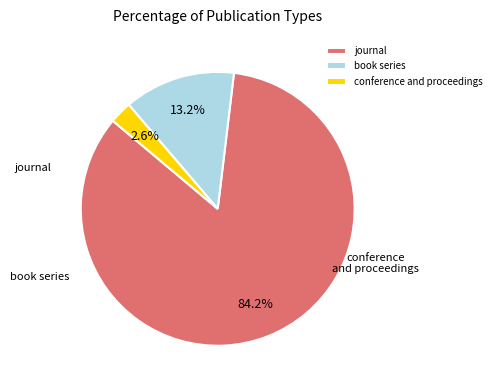

Do journal and conference and proceedings together represent more than half of the pie?

Yes